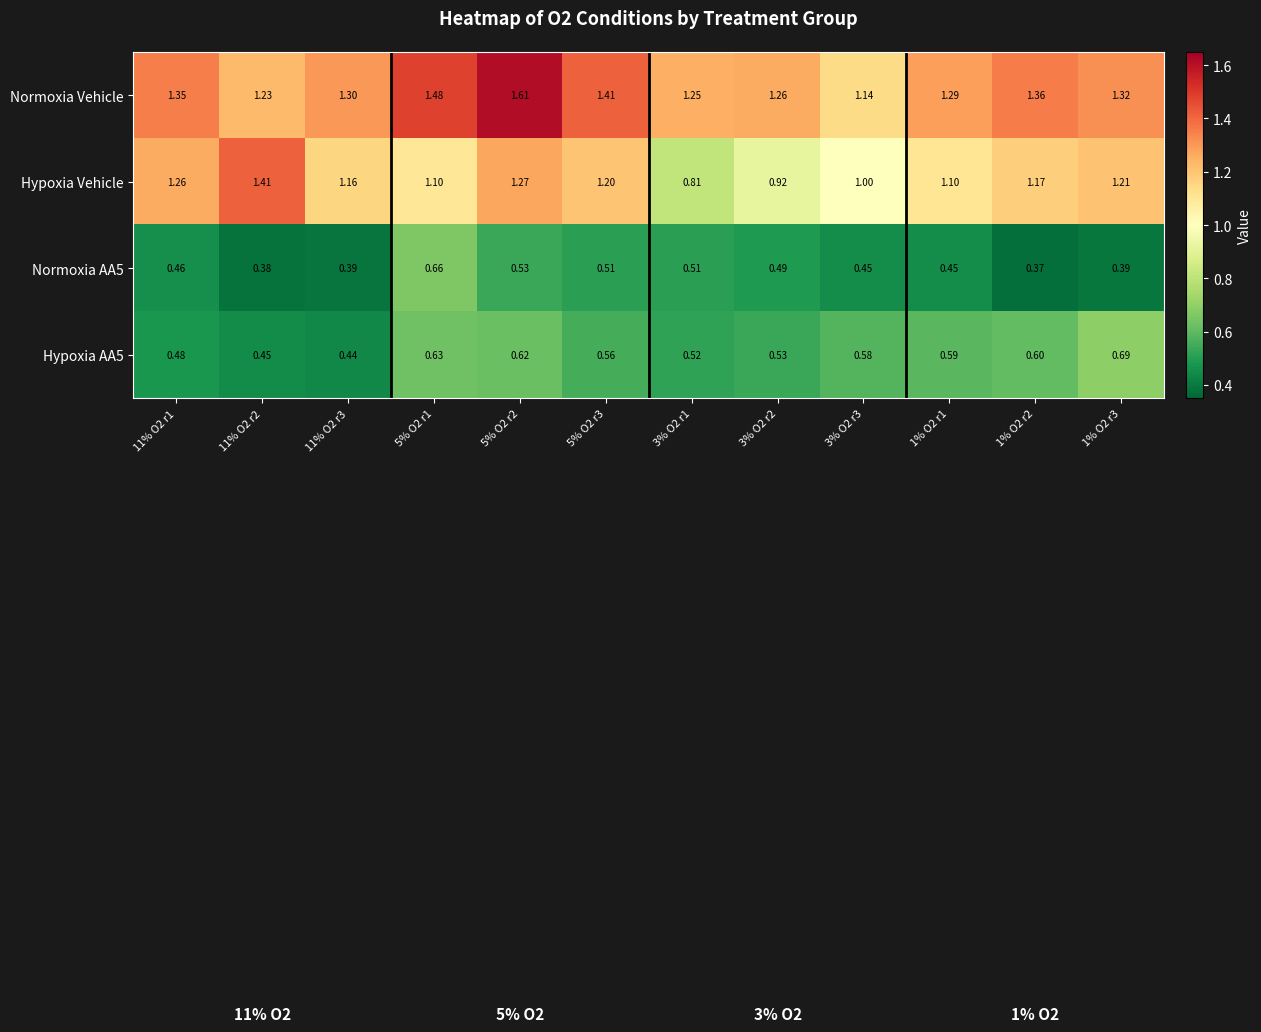

Which series has the largest range (max minus min)?

Hypoxia Vehicle